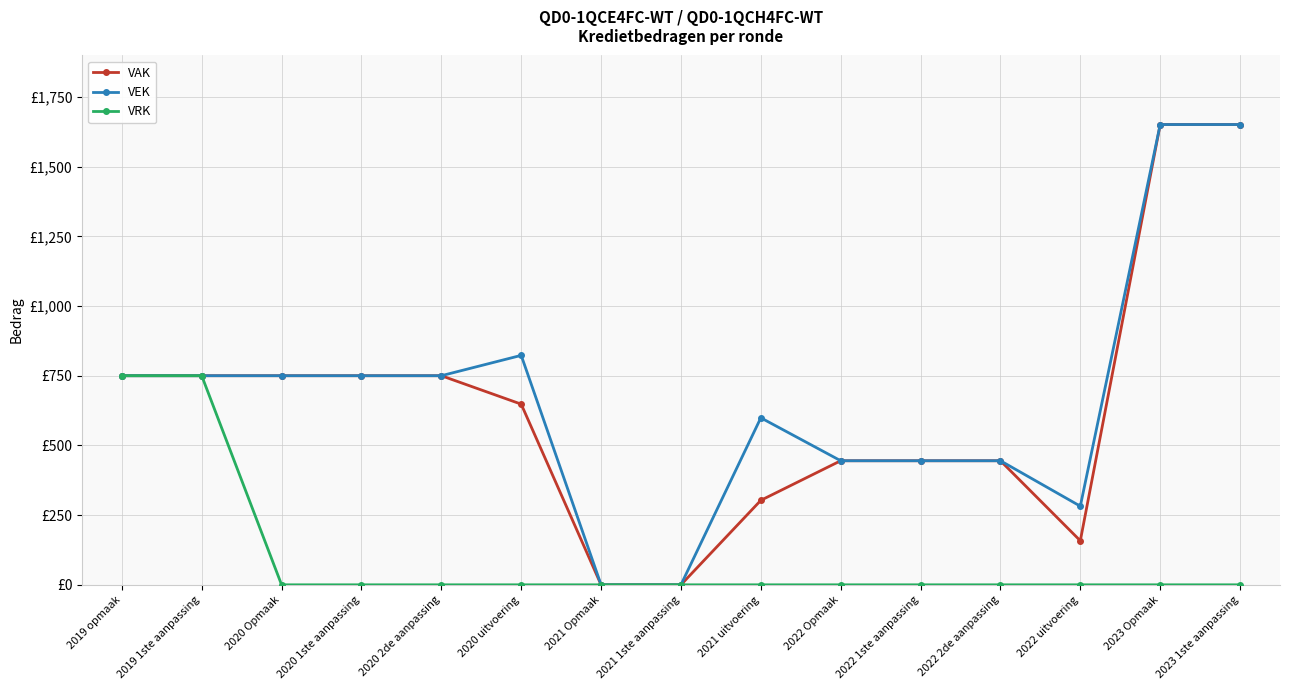

At which label does VAK reach its minimum?

2021 Opmaak